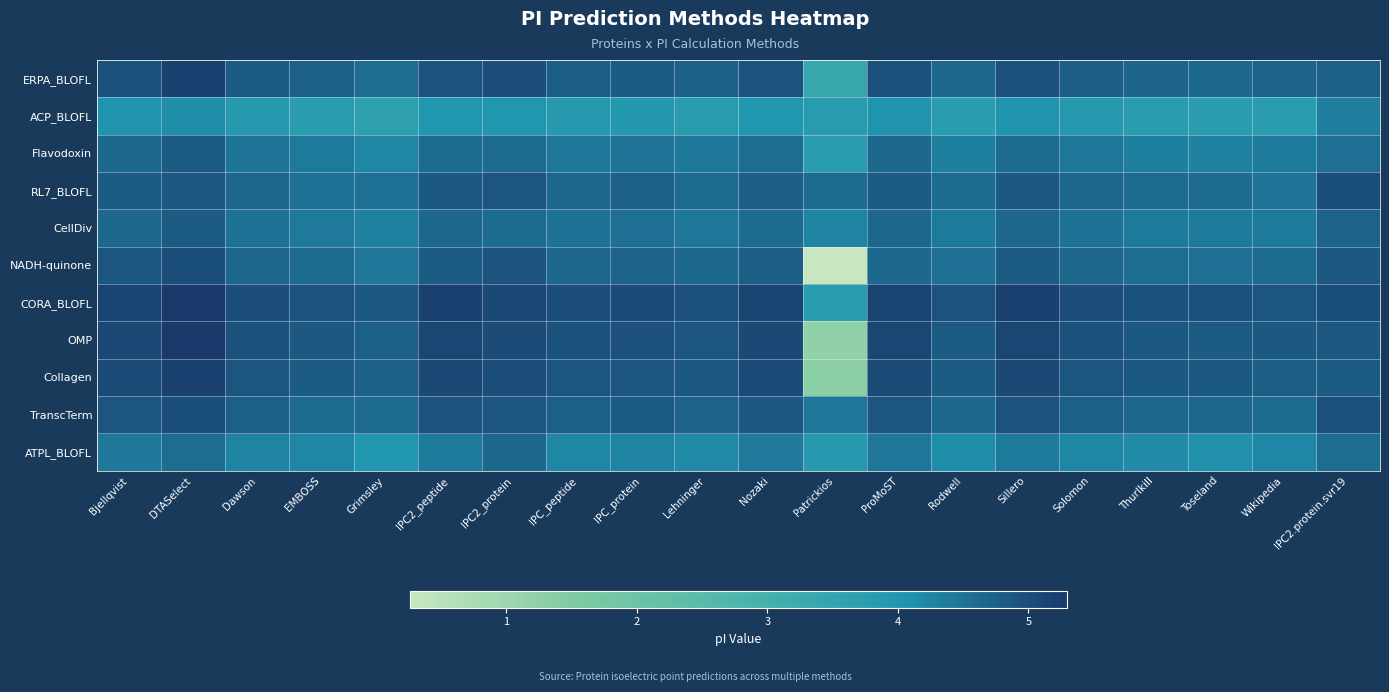

At how many categories does at least one series exceed 0?

20